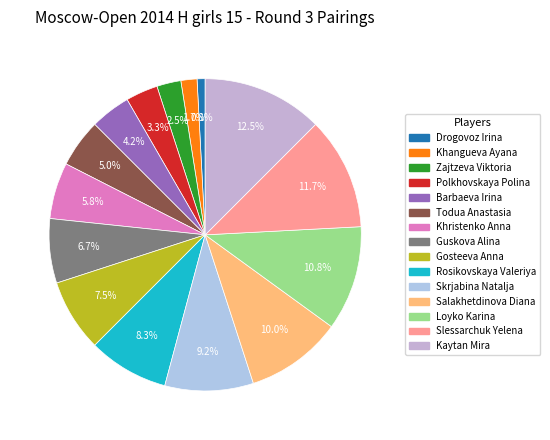

What is the change in value from Salakhetdinova Diana to Slessarchuk Yelena?

+2